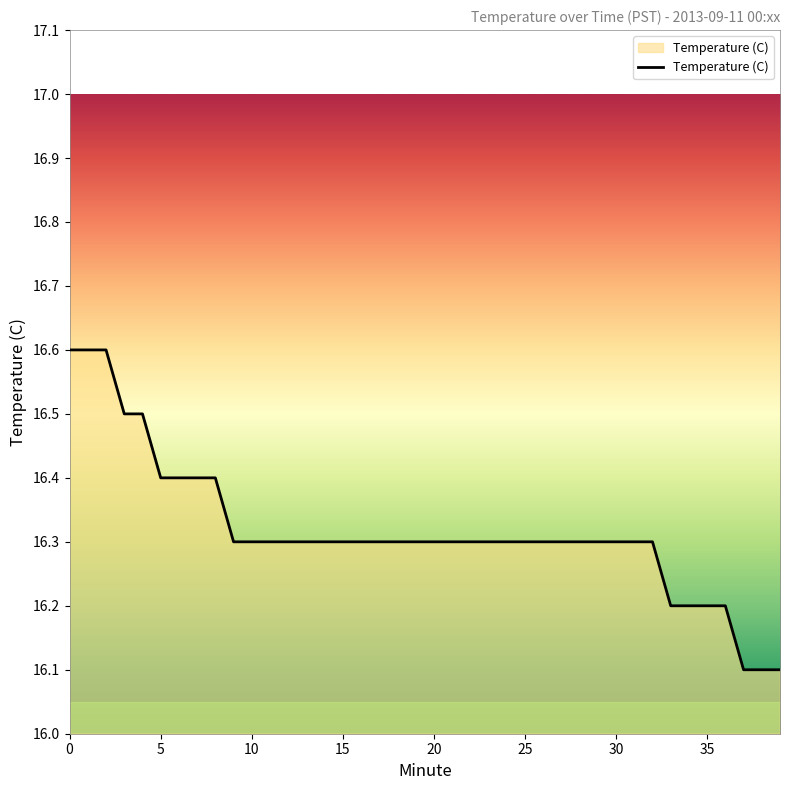

What is the smallest value displayed?

16.1